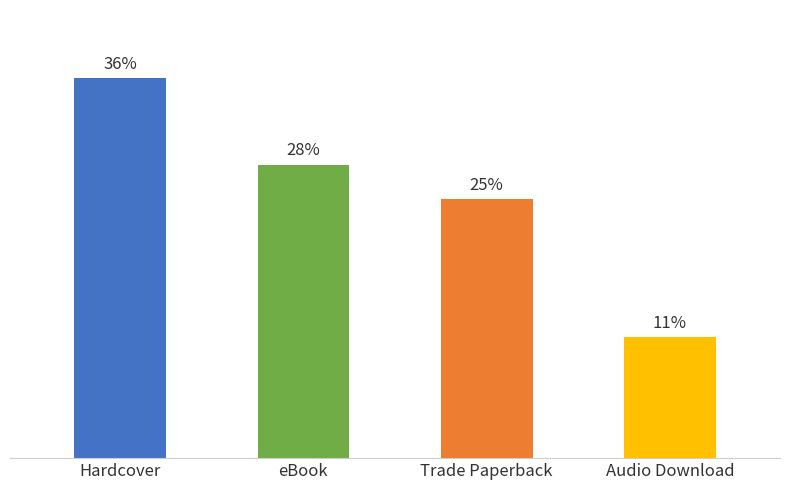

At which label does the data first exceed 17?

Hardcover